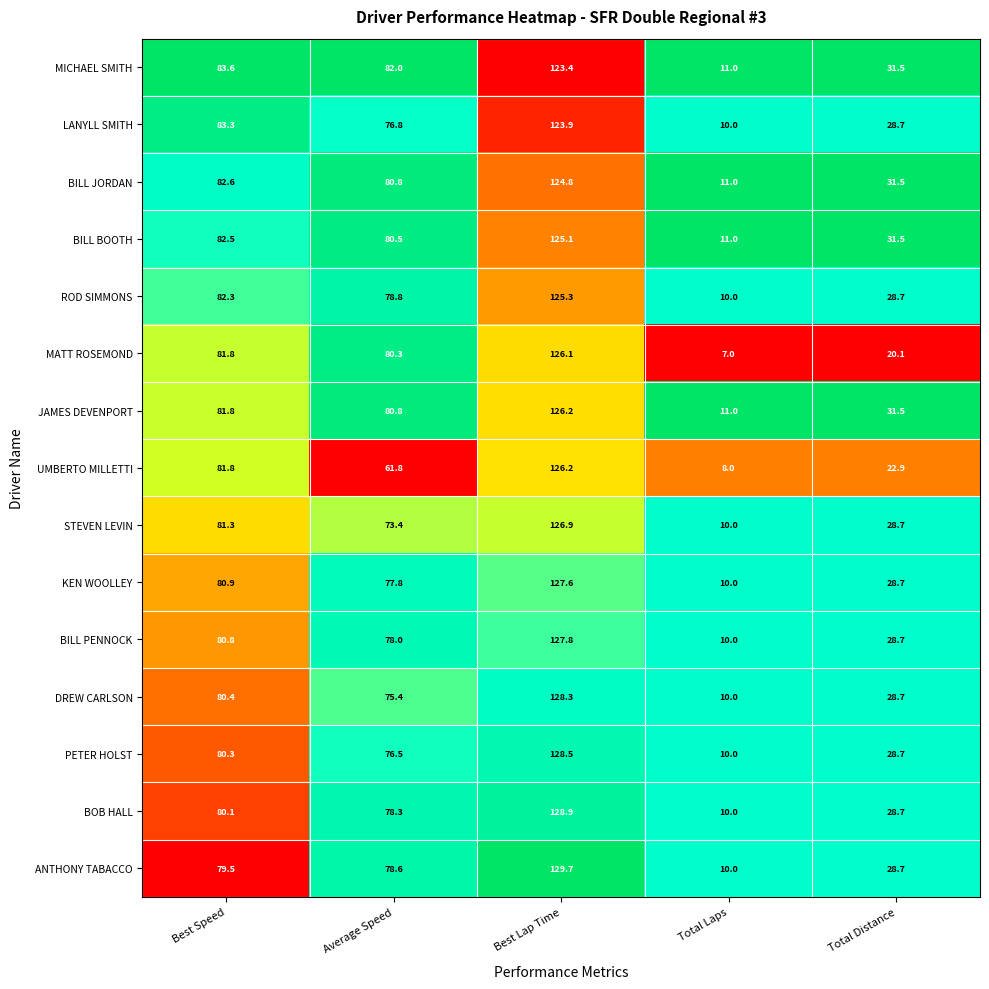

Which series has the largest total across all categories?

MICHAEL SMITH